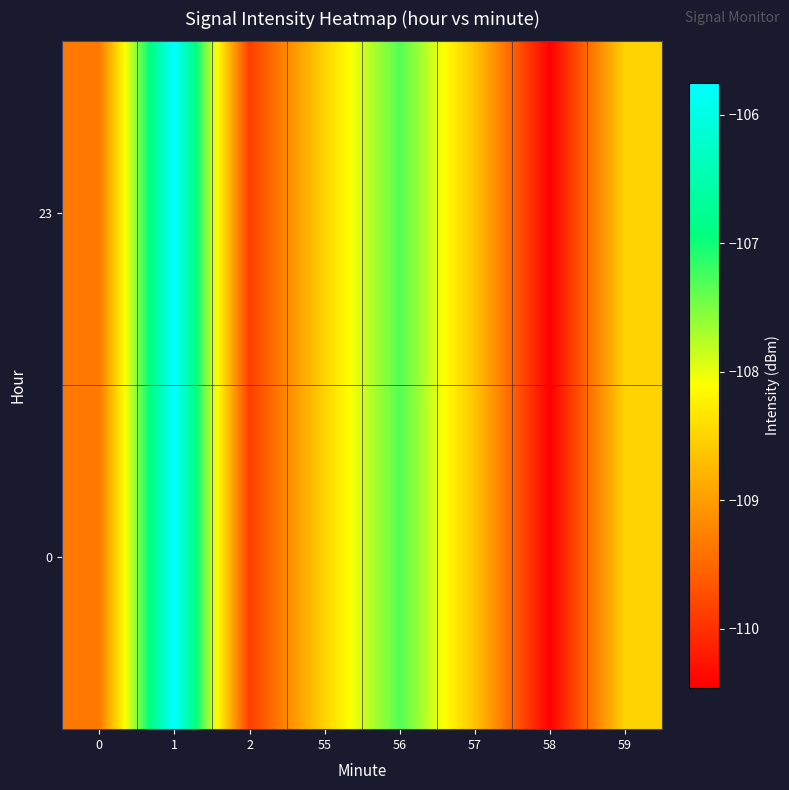

Reading left to right, list all the values displayed in this chart.

0: 0=-109.3	1=-105.8	2=-109.9	55=-108.5	56=-107.3	57=-108.6	58=-110.5	59=-108.5
23: 0=-109.3	1=-105.8	2=-109.9	55=-108.5	56=-107.3	57=-108.6	58=-110.5	59=-108.5